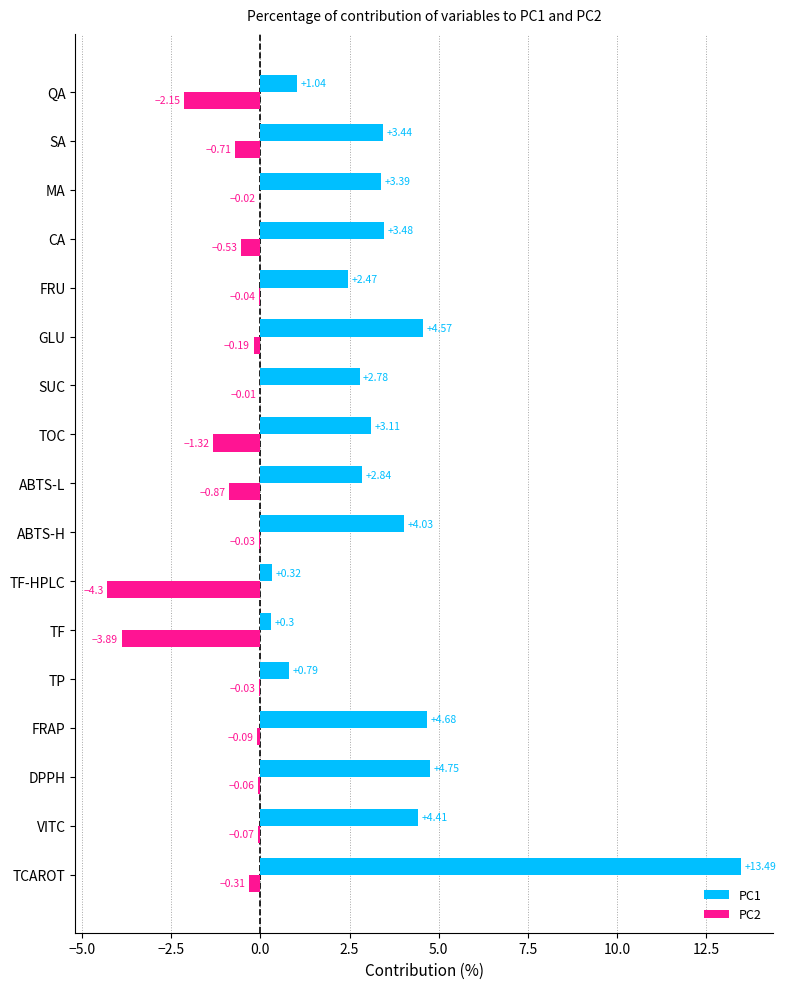

At which category is the sum across all series the highest?

TCAROT